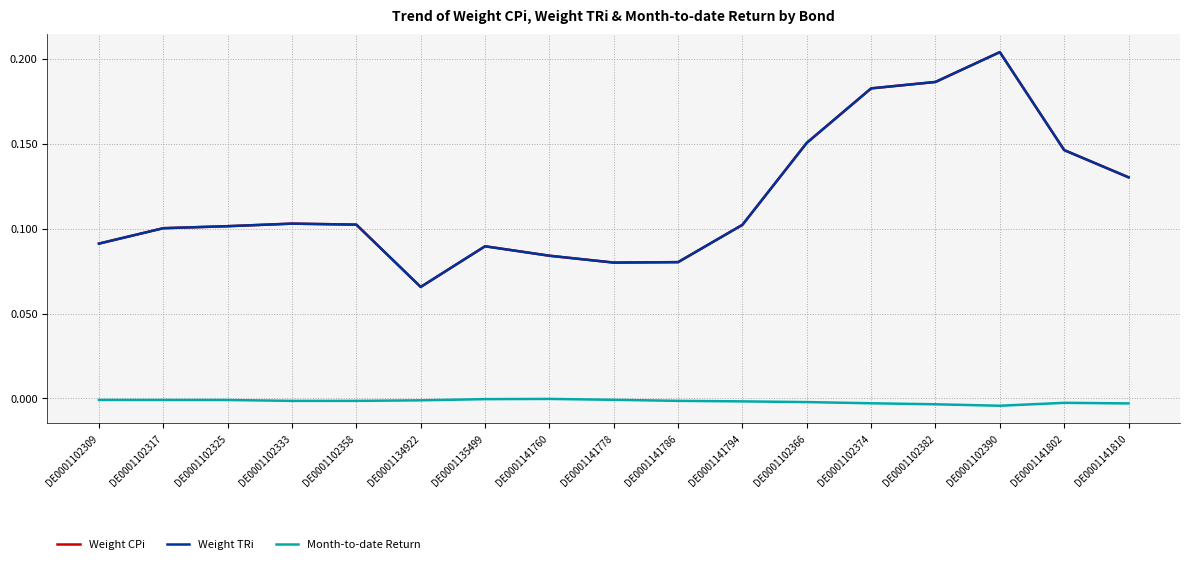

Is this an area chart (filled region under the line)?

No